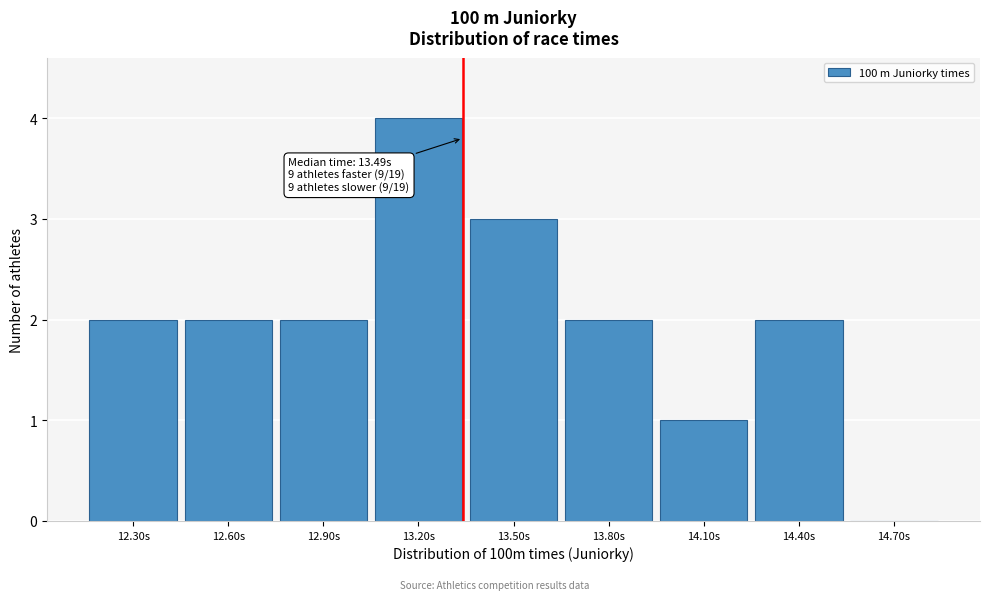

Reading left to right, what are all the values shown in this chart?

12.30s=2	12.60s=2	12.90s=2	13.20s=4	13.50s=3	13.80s=2	14.10s=1	14.40s=2	14.70s=0